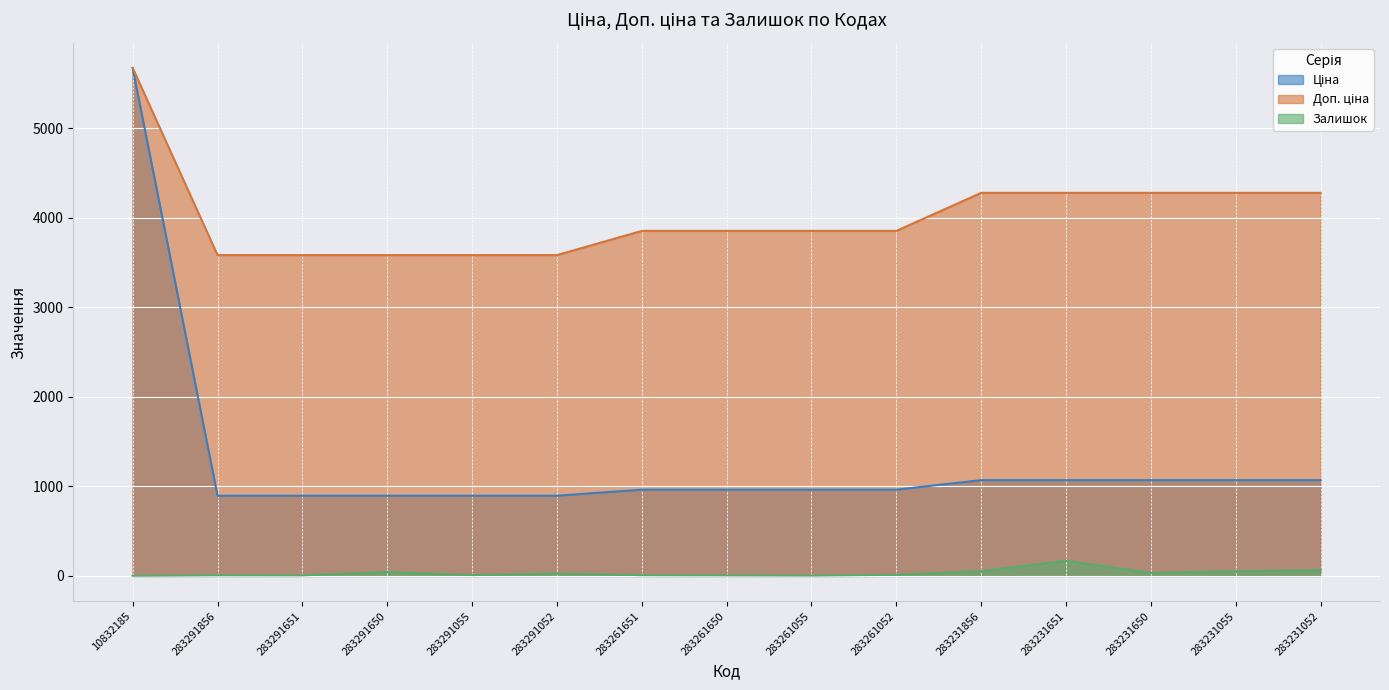

What value does the Доп. ціна series have at 283261052?

3854.0